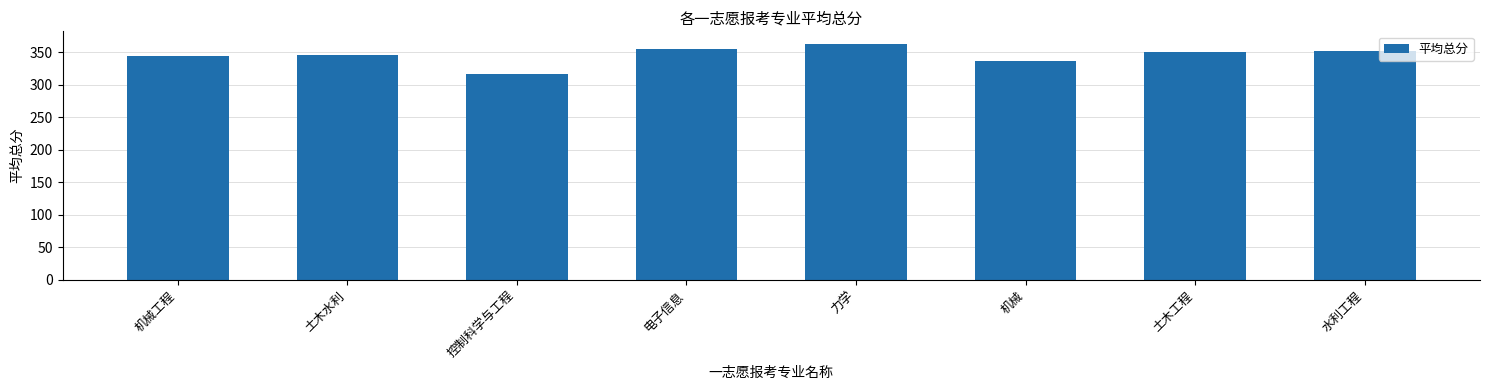

True or false: the data shows 336.5 at 机械.

True